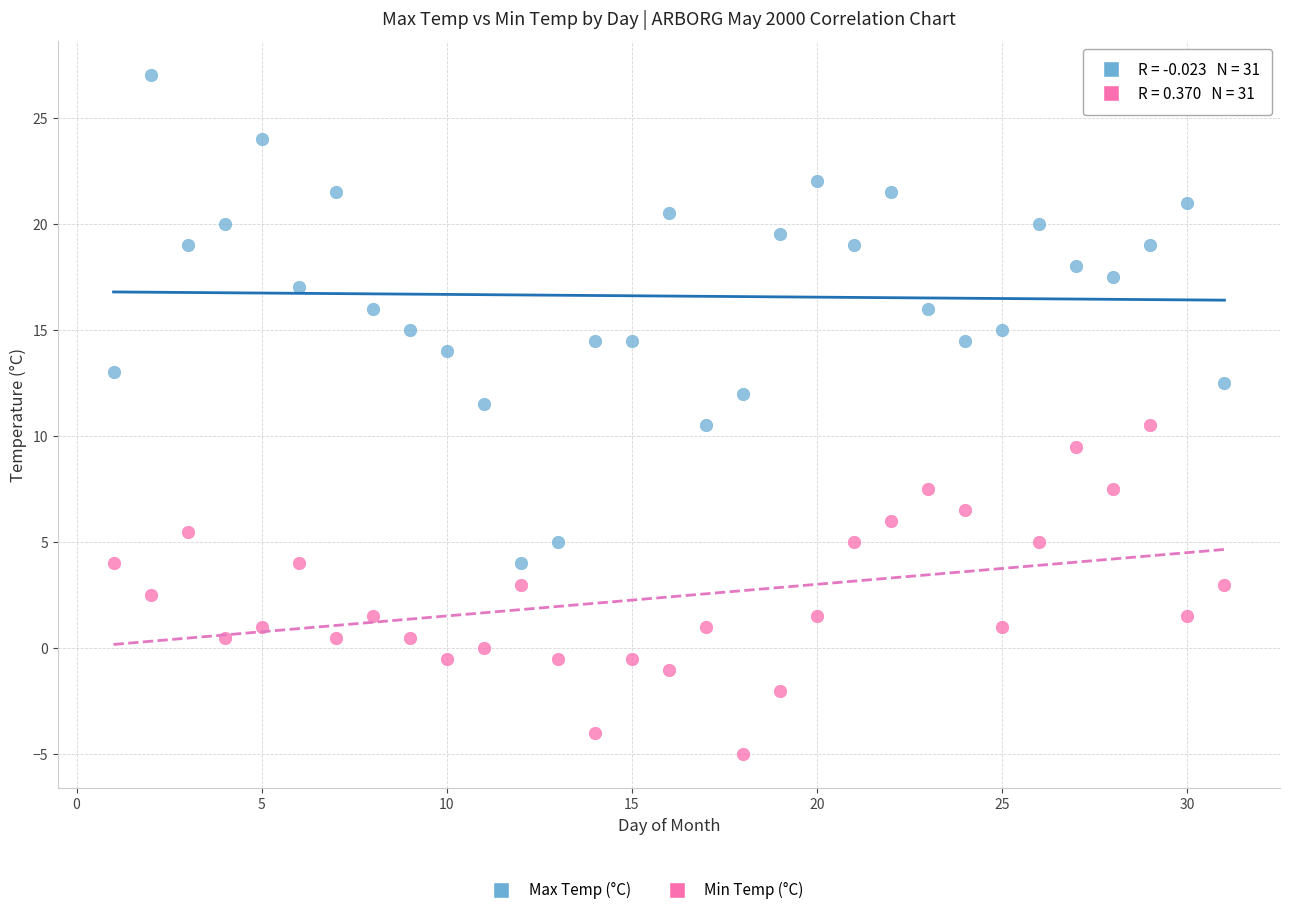

Across all data points, what is the range of X values (max minus min)?

30.0